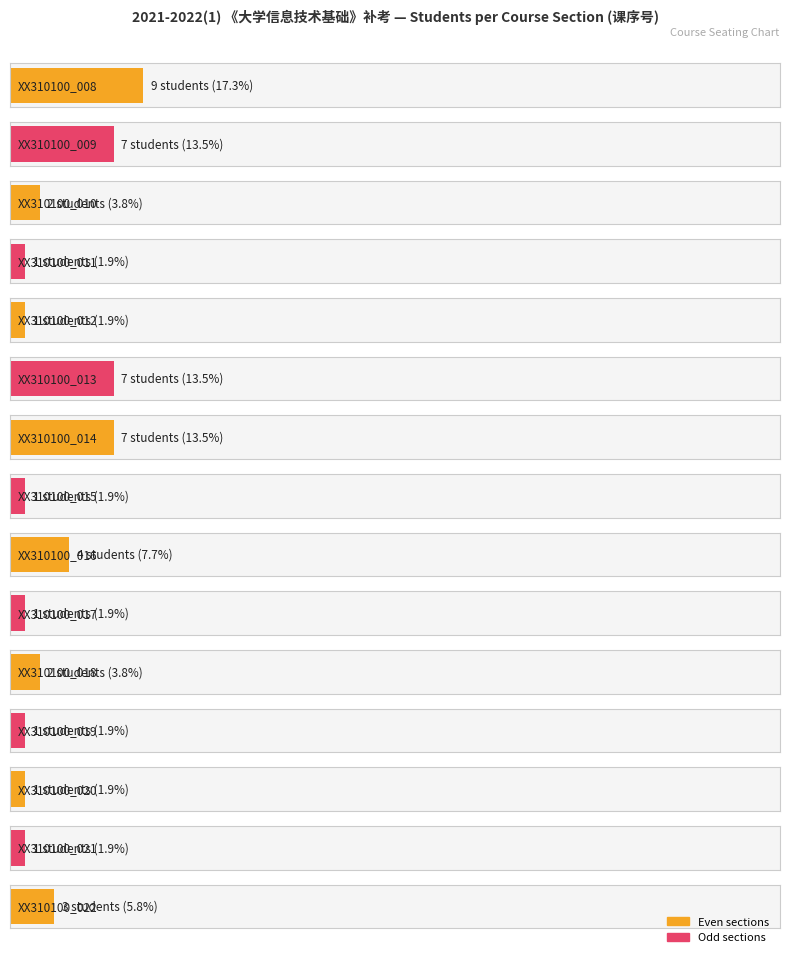

Is it true that the value at XX310100_017 is 1?

True